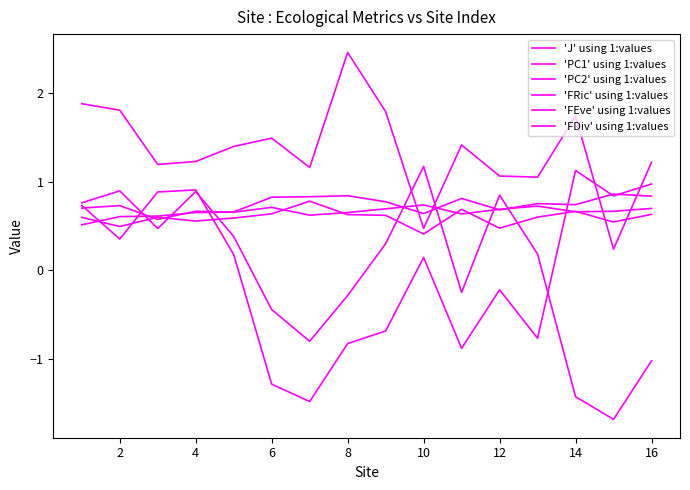

How many lines are shown in the chart?

6